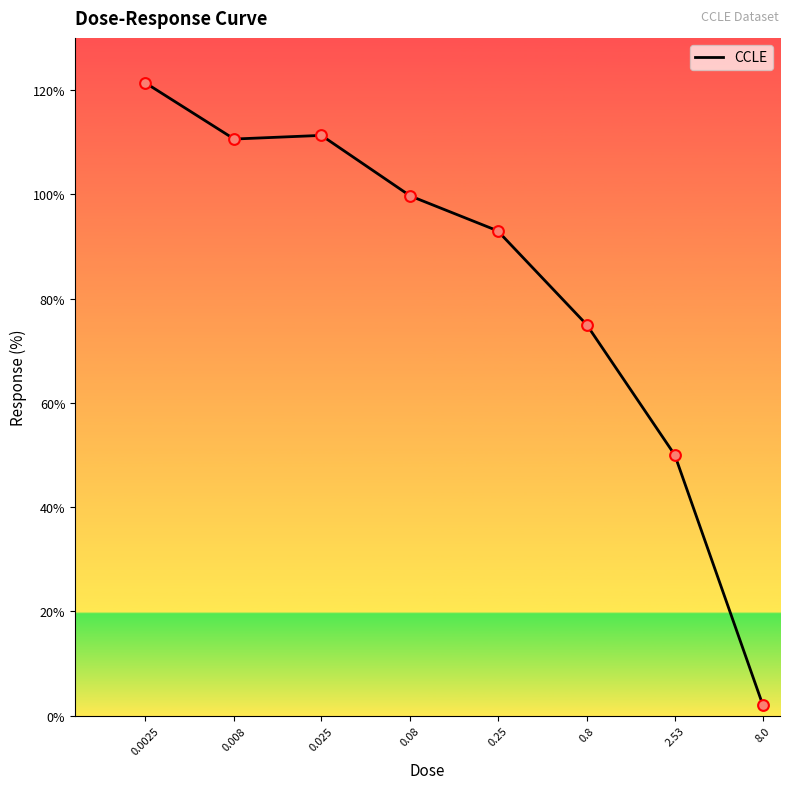

What is the change in value from 0.025 to 0.8?

-36.3